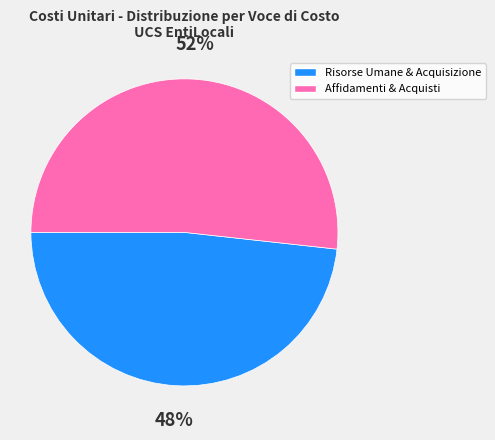

Is there a majority slice in this chart?

Yes